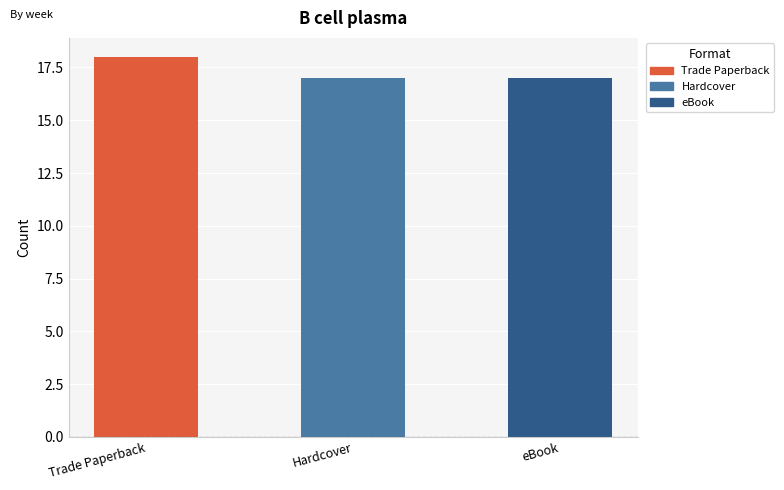

What position from the left is Hardcover?

2